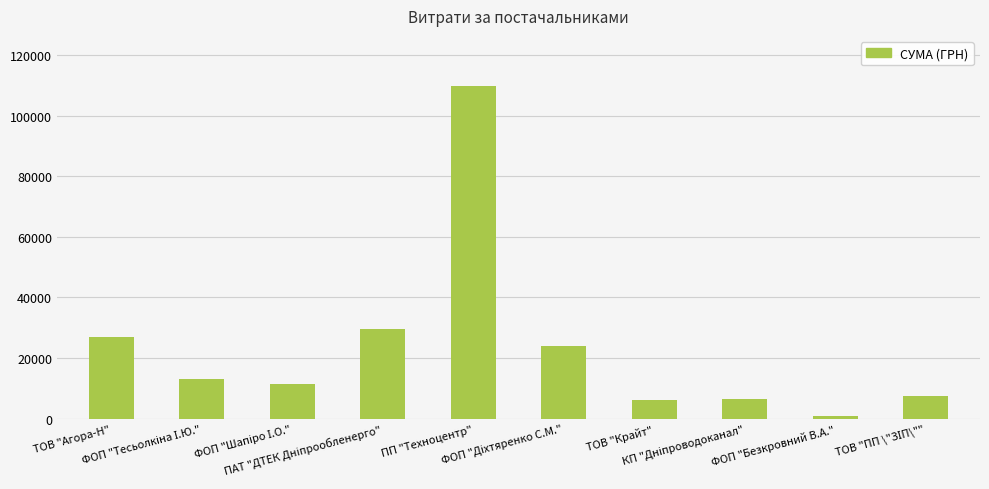

How many bars are there in total?

10